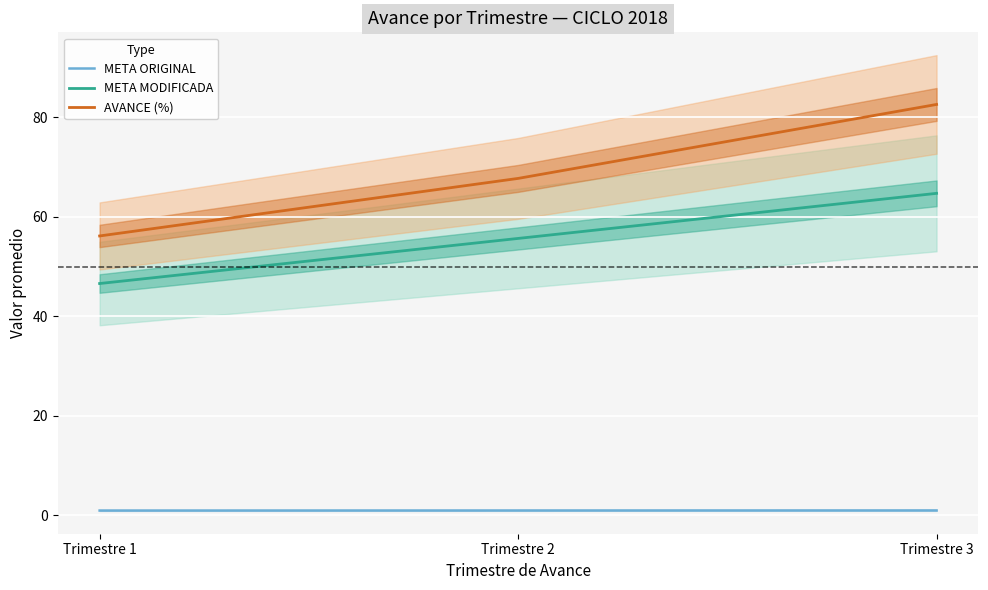

Is the value of META MODIFICADA at Trimestre 2 greater than the value of META ORIGINAL at Trimestre 3?

Yes